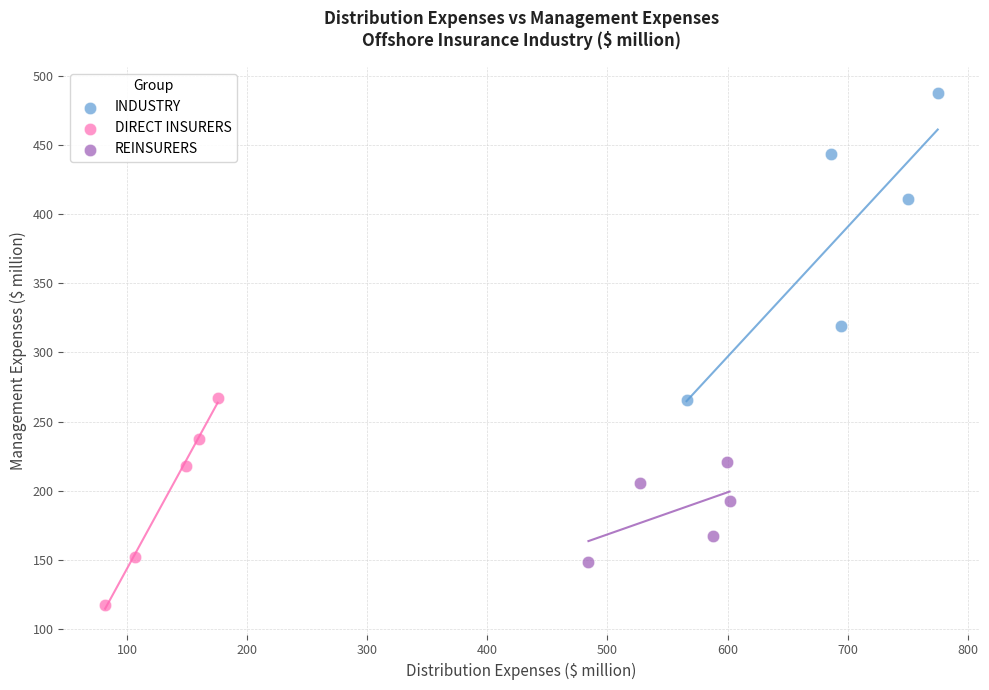

Which series reaches the maximum Y coordinate?

INDUSTRY